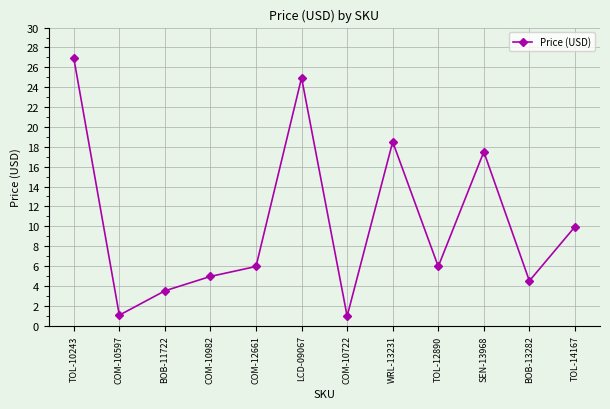

What is the difference between the second highest and second lowest values?

23.9